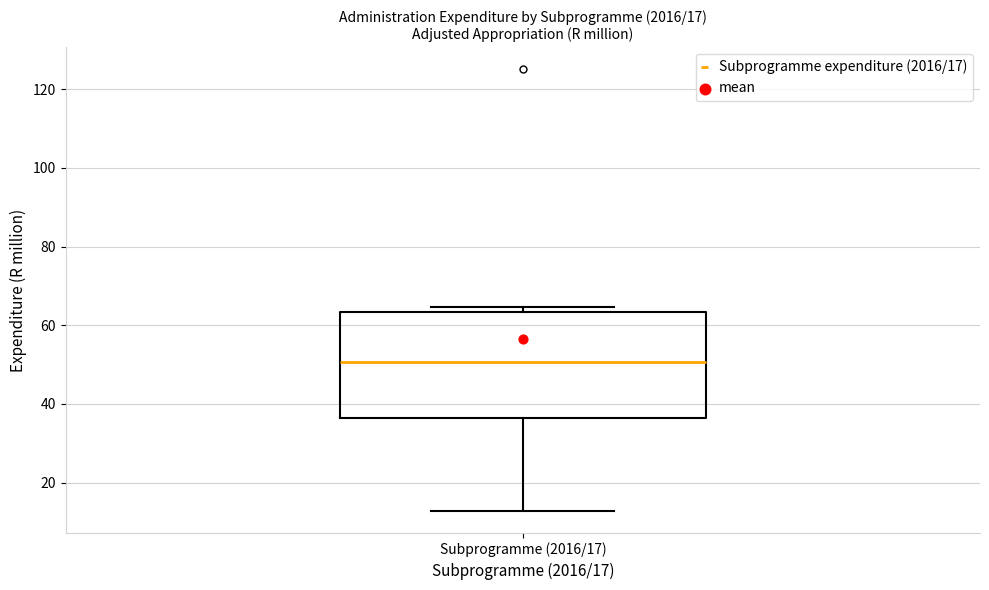

Read this box plot against the y-axis: the position of the median line, the range covered by the box, and the ends of both whiskers. The values are not printed on the chart, so give them approximately, as read against the axis.

median 50, box 36 to 64, whiskers 12 to 64 (just above the box's upper edge)